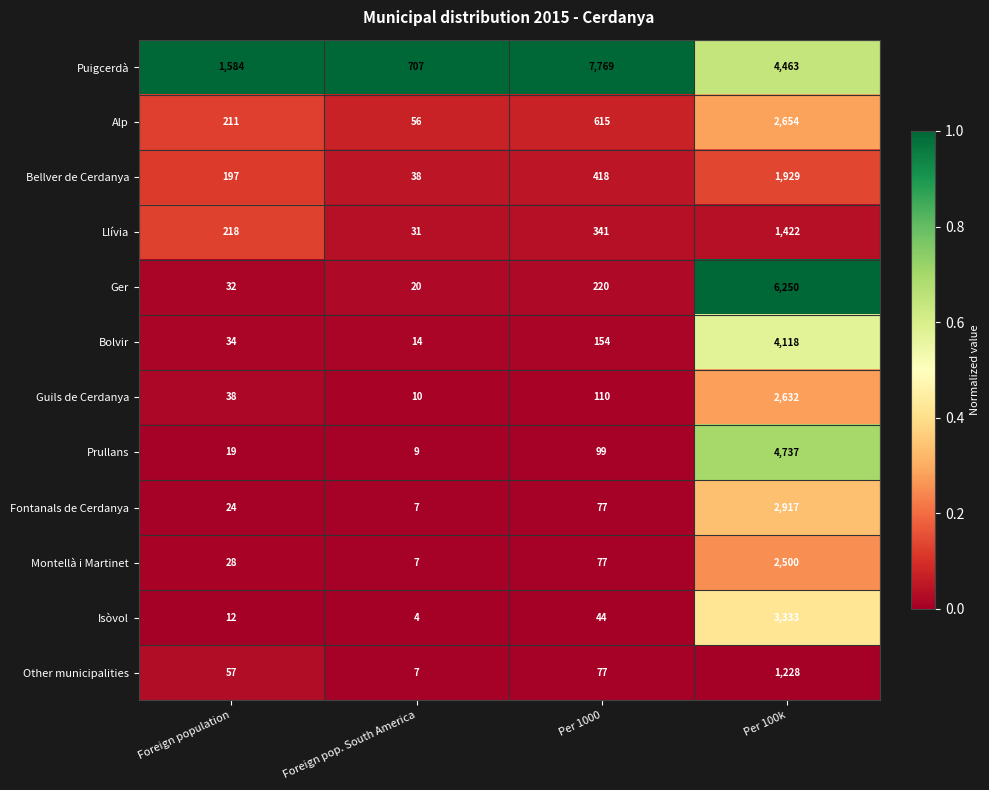

How many data points does each series have?

4